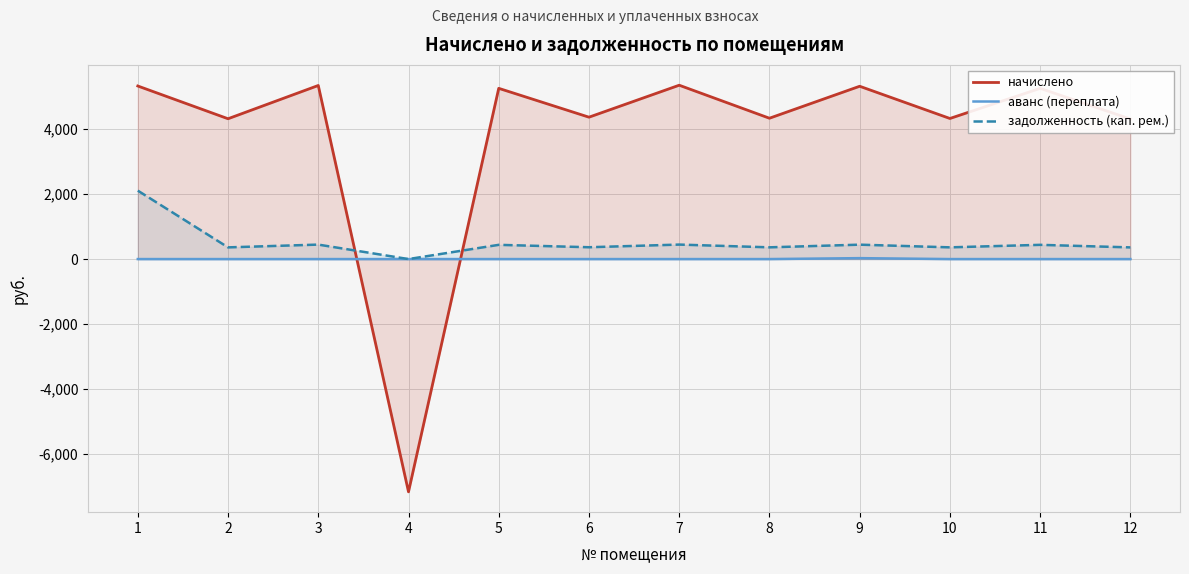

True or false: аванс (переплата) and задолженность (кап. рем.) cross at least once.

False